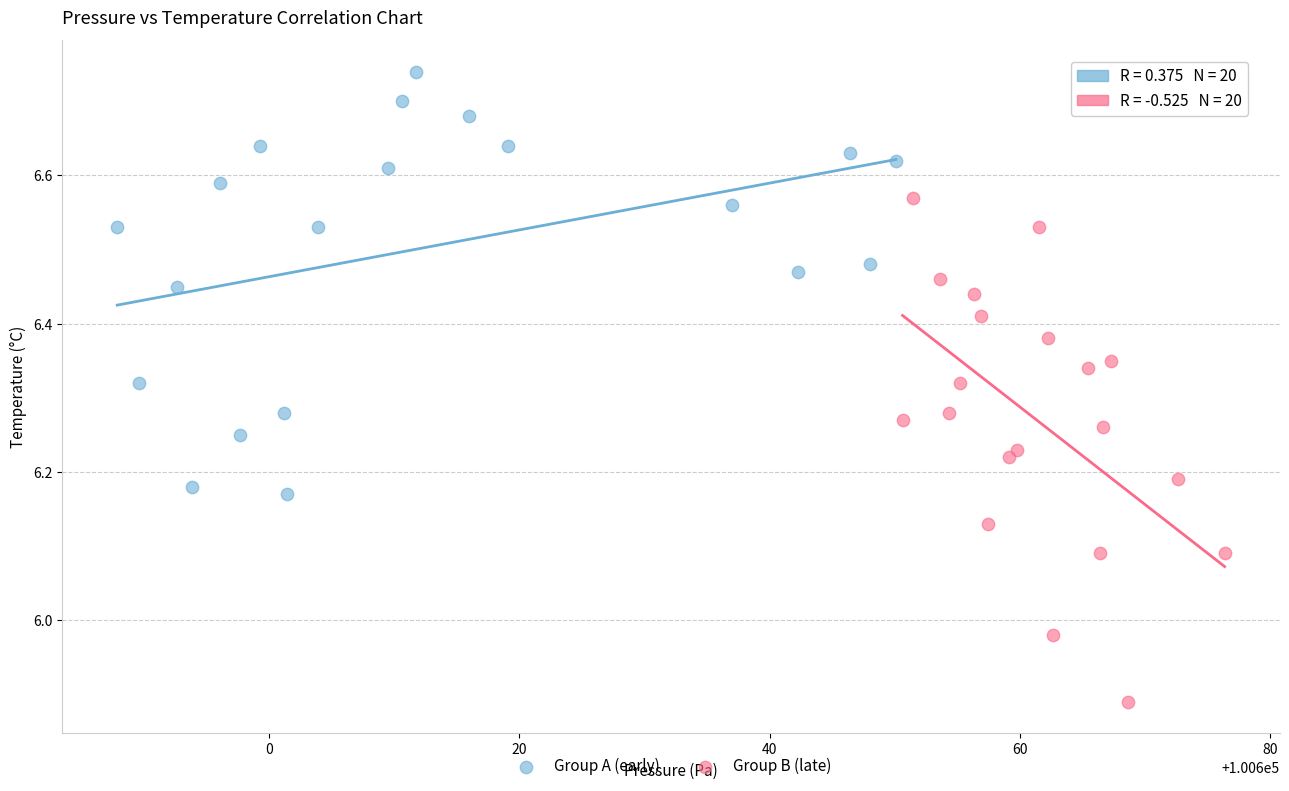

What are all the series names shown in the legend?

Group A (early), Group B (late)